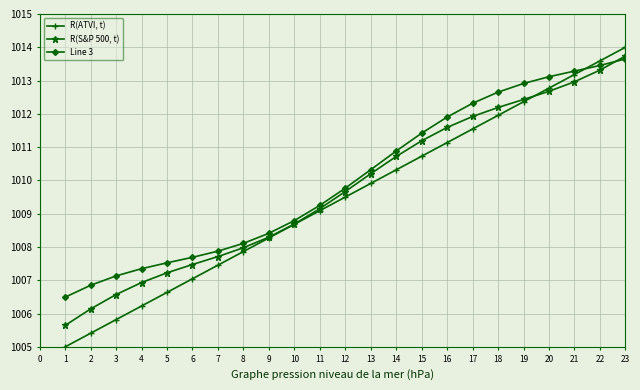

What is the difference between the highest and lowest values at 7?

0.4